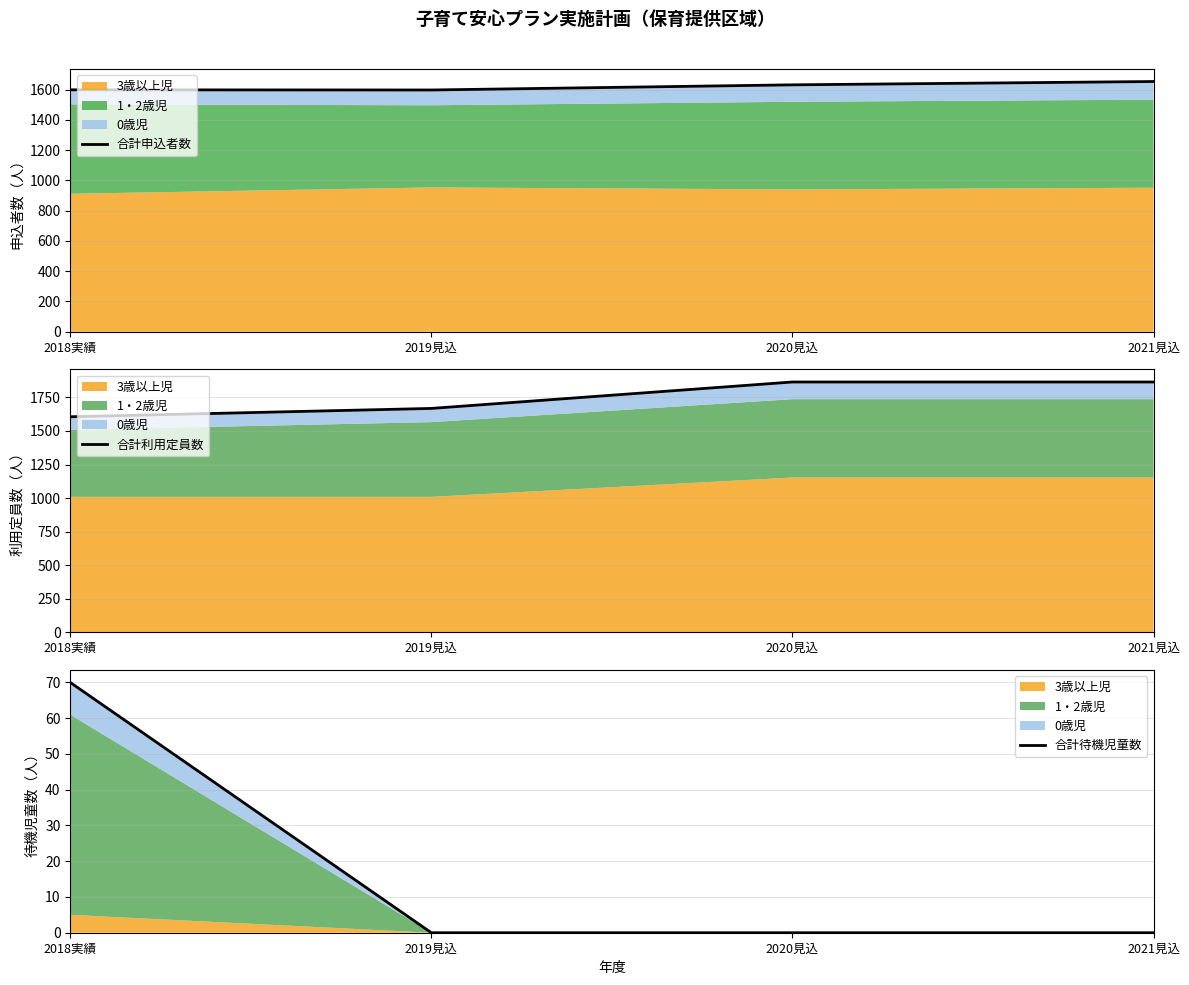

Reading right to left, transcribe all the data shown in this chart.

合計申込者数: 2021見込=1654	2020見込=1632	2019見込=1598	2018実績=1599
合計利用定員数: 2021見込=1865	2020見込=1865	2019見込=1668	2018実績=1606
合計待機児童数: 2021見込=0	2020見込=0	2019見込=0	2018実績=70